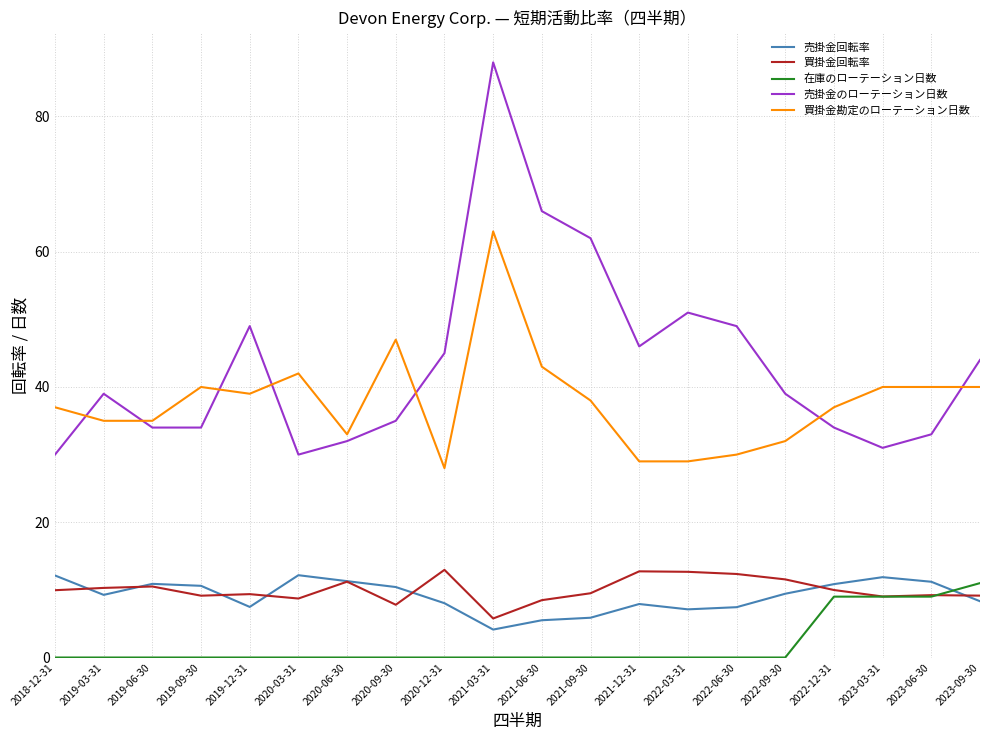

Count the number of data series in this chart.

5